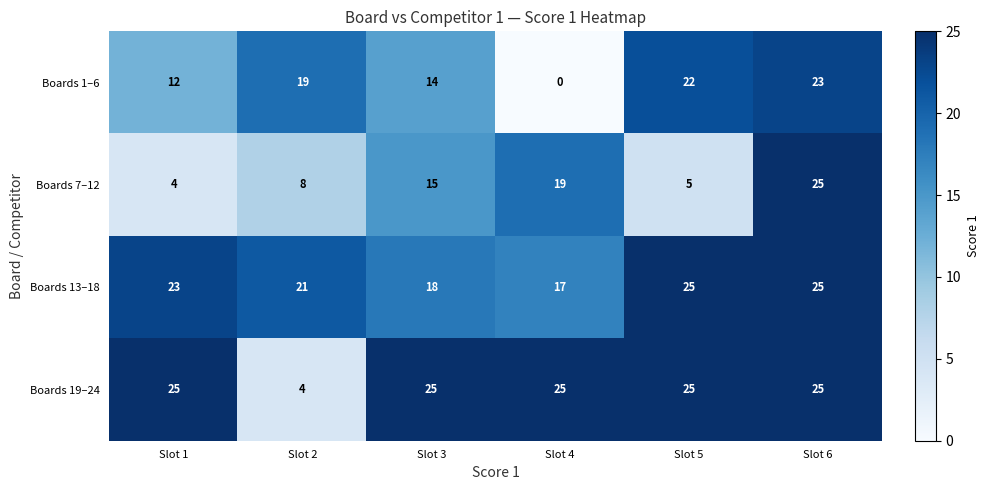

What is the lowest value of the Boards 19–24 series?

4